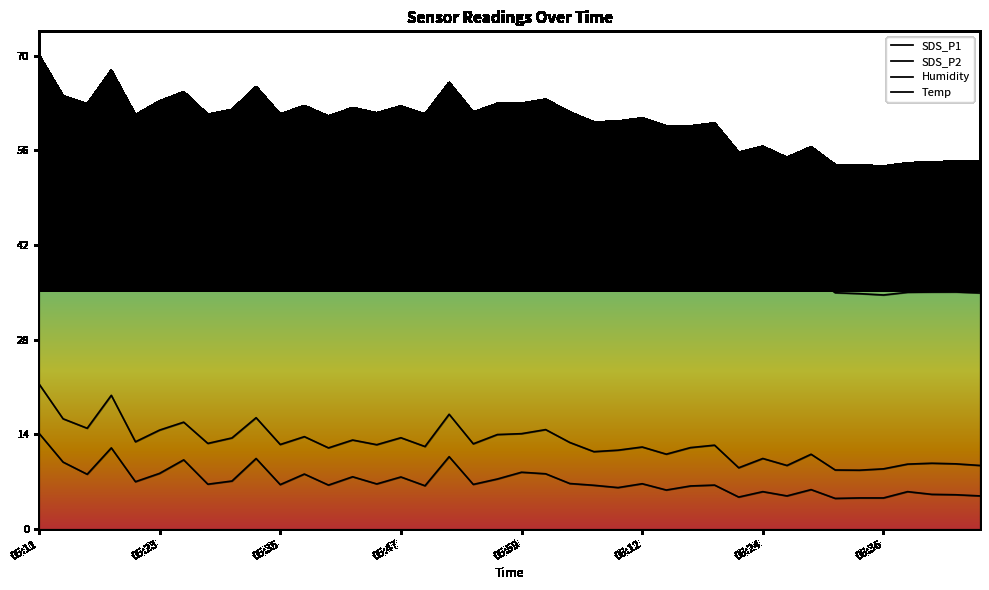

At how many categories does at least one series exceed 38?

40